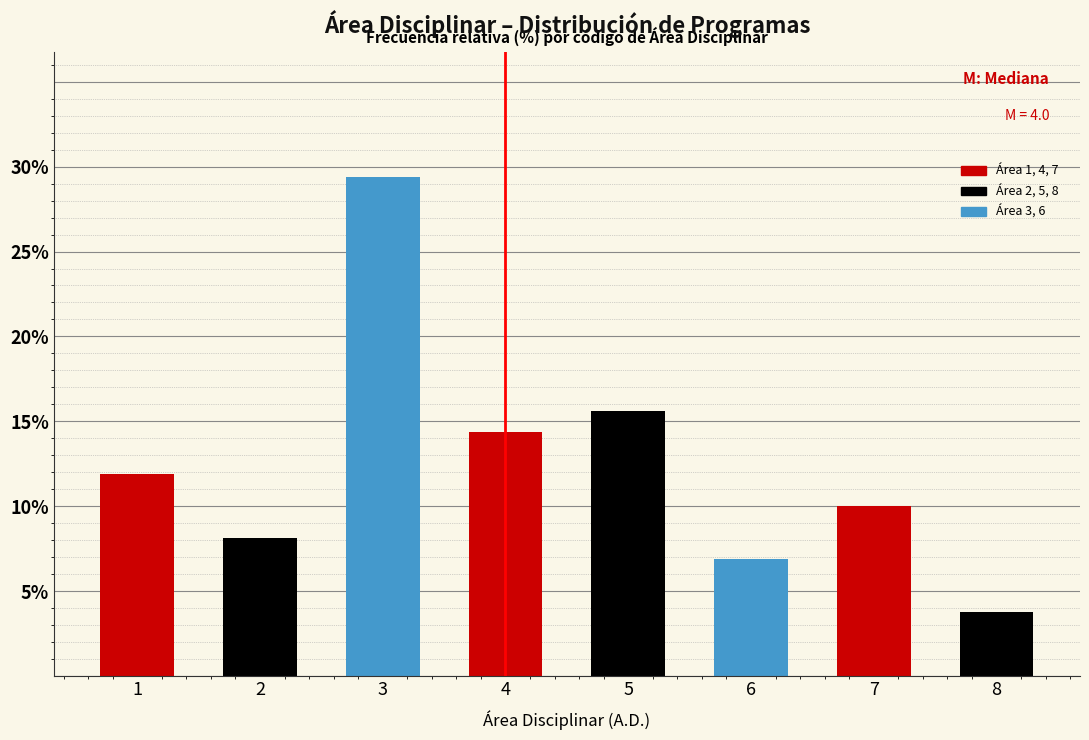

Reading left to right, what are all the values shown in this chart?

1=11.9	2=8.1	3=29.4	4=14.4	5=15.6	6=6.9	7=10.0	8=3.8